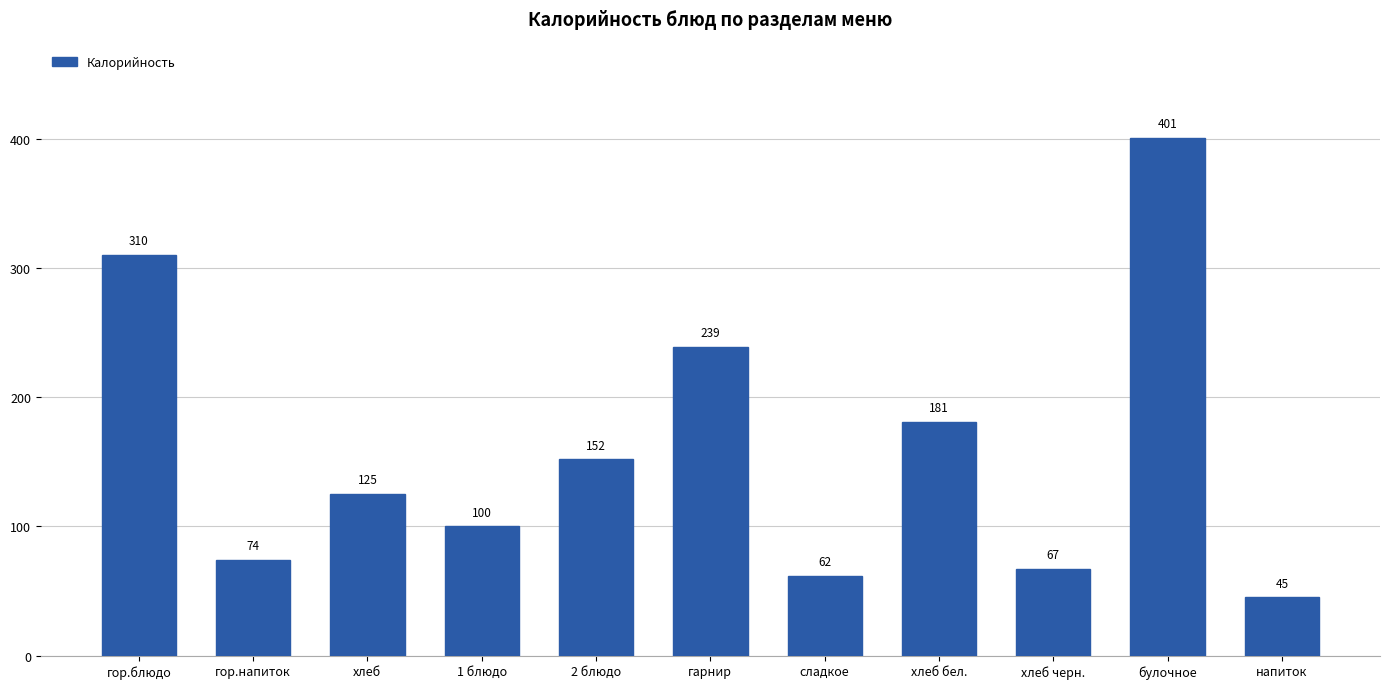

What is the minimum value shown in the chart?

45